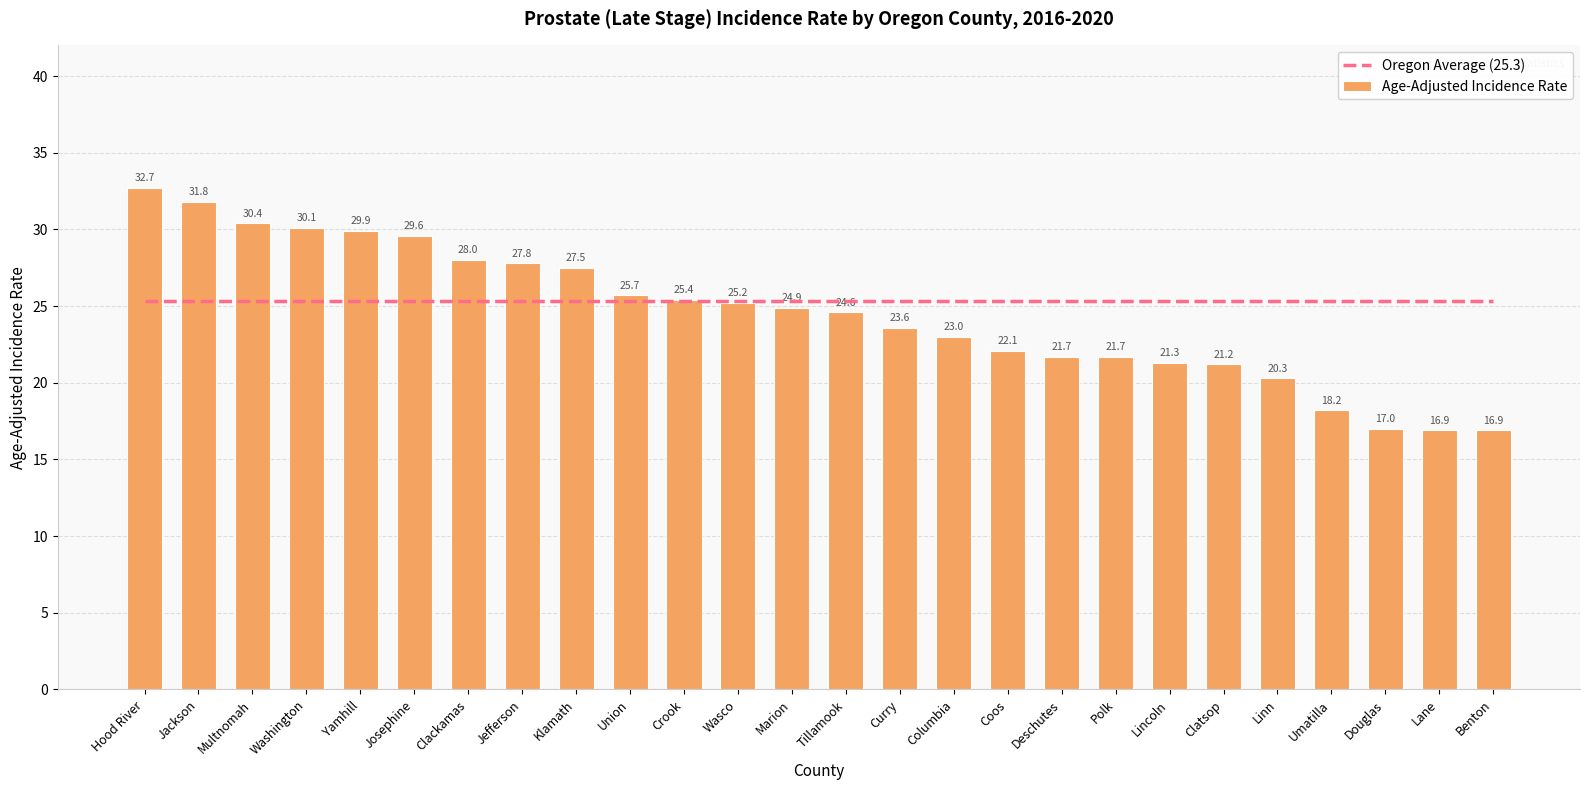

What are all the series names shown in the legend?

Oregon Average (25.3), Age-Adjusted Incidence Rate